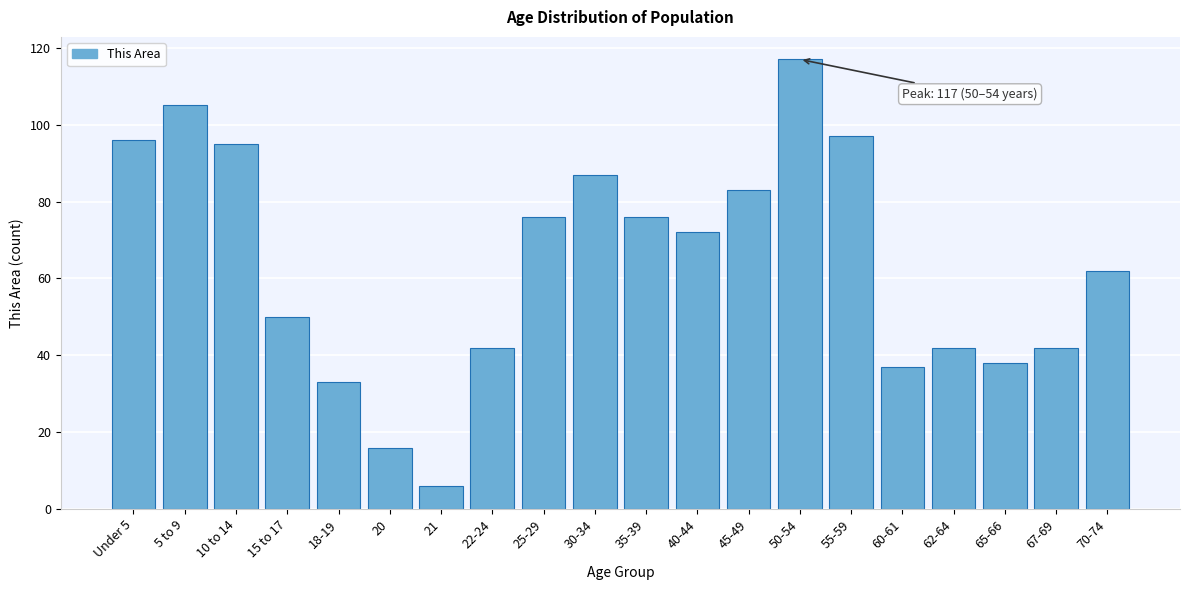

Reading left to right, list all the values displayed in this chart.

96	105	95	50	33	16	6	42	76	87	76	72	83	117	97	37	42	38	42	62